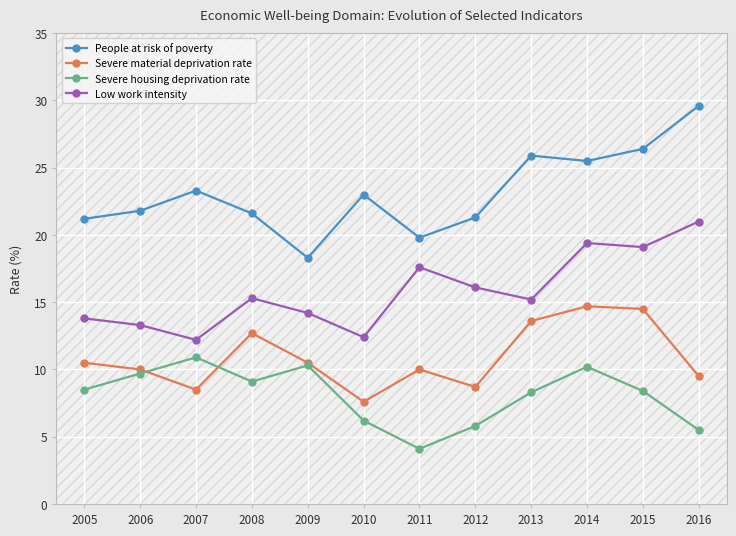

Is the value of Severe housing deprivation rate at 2010 greater than the value of Severe material deprivation rate at 2010?

No